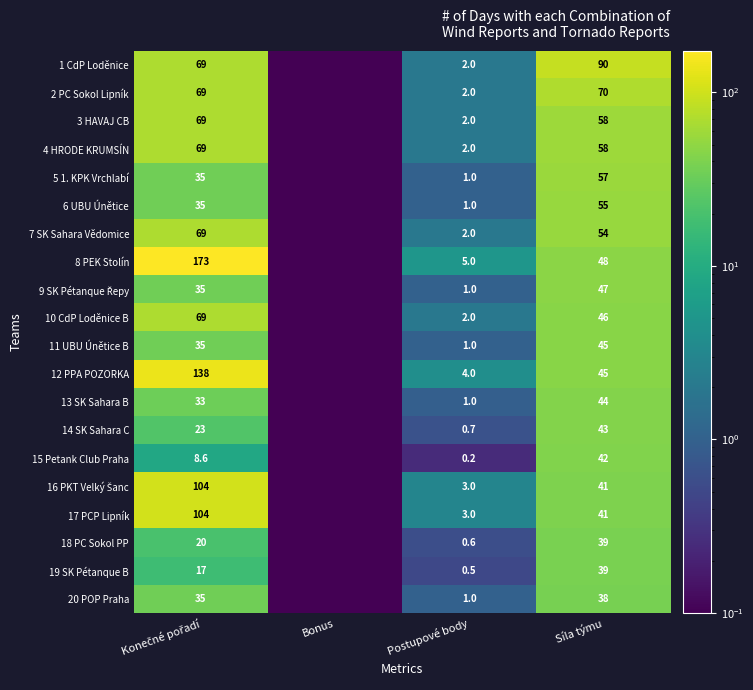

Which category has the lowest value across all series?

Bonus